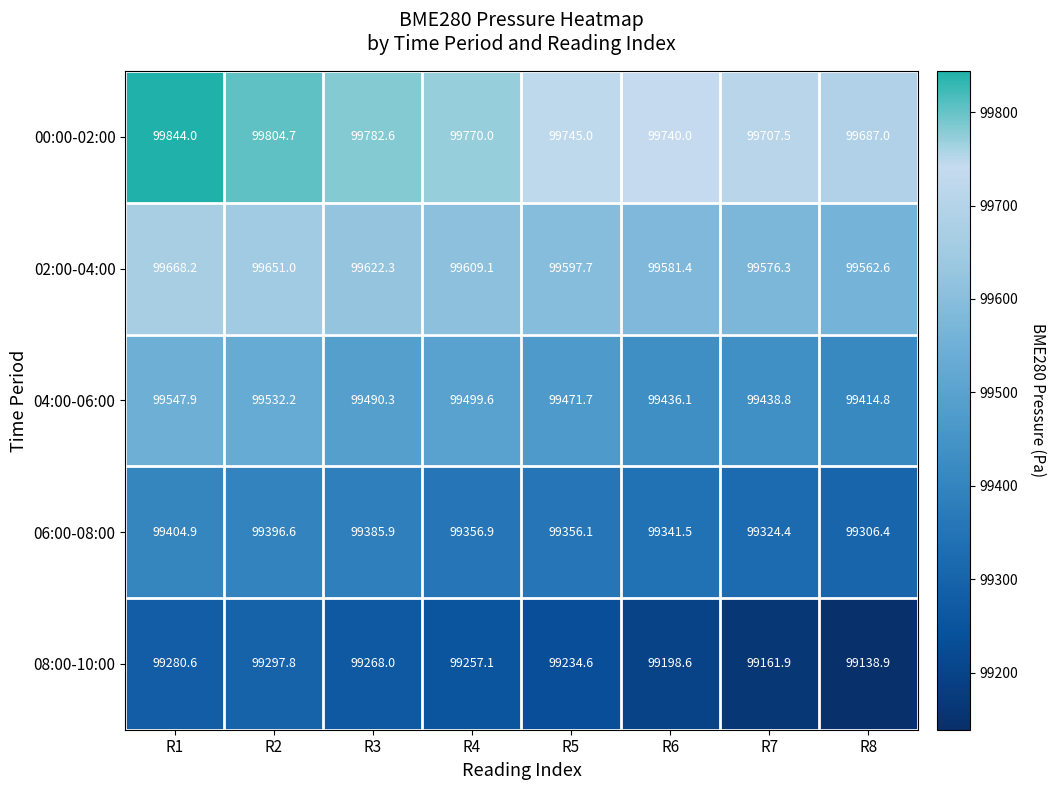

The 04:00-06:00 series shows 99414.8 at R8. True or false?

True